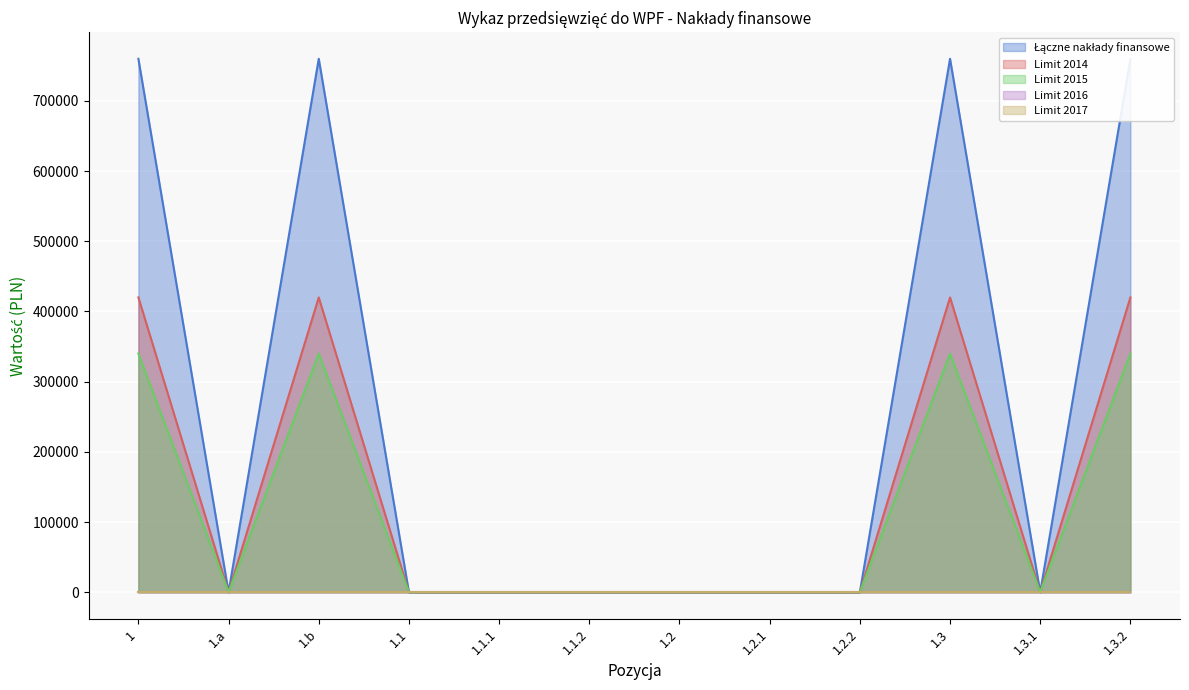

Which series has the largest total across all categories?

Limit 2014